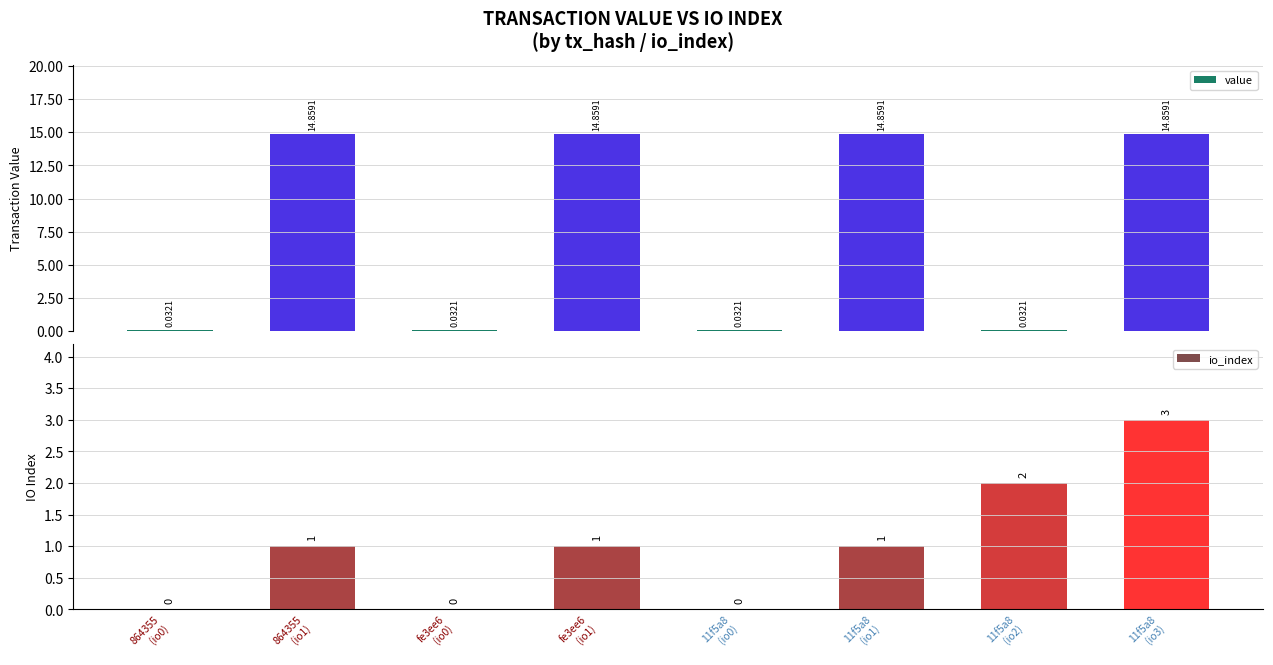

At which label does io_index first exceed 1?

11f5a8
(io2)